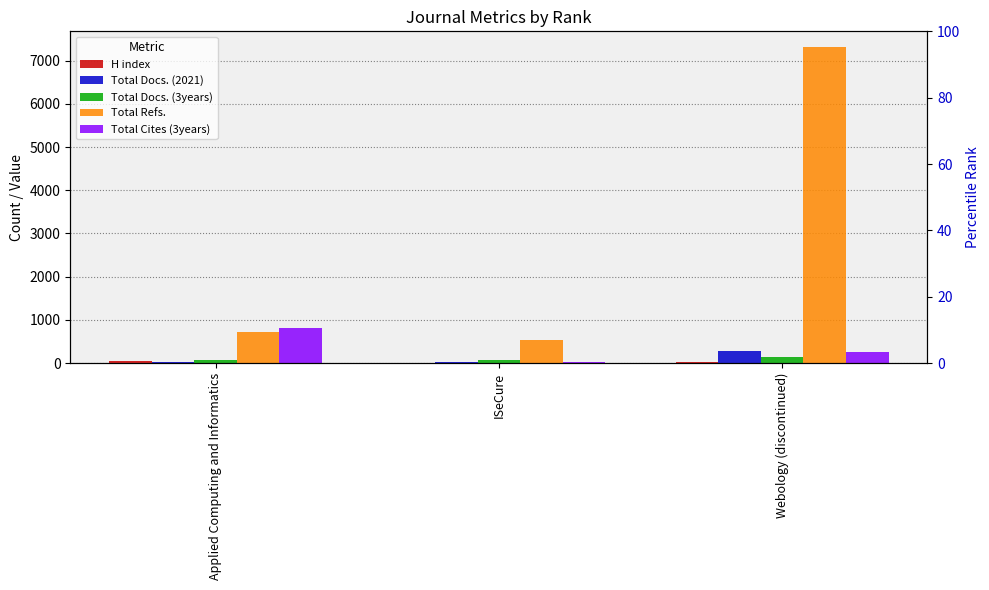

Between ISeCure and Webology (discontinued), which series saw the biggest shift?

Total Refs.